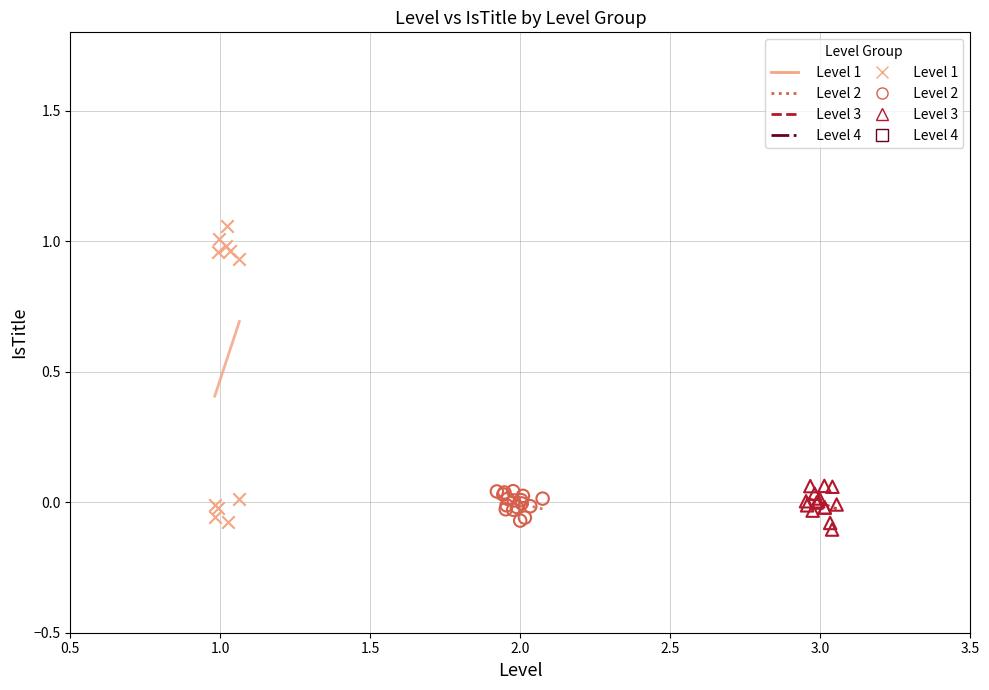

Which series reaches the maximum Y coordinate?

Level 1